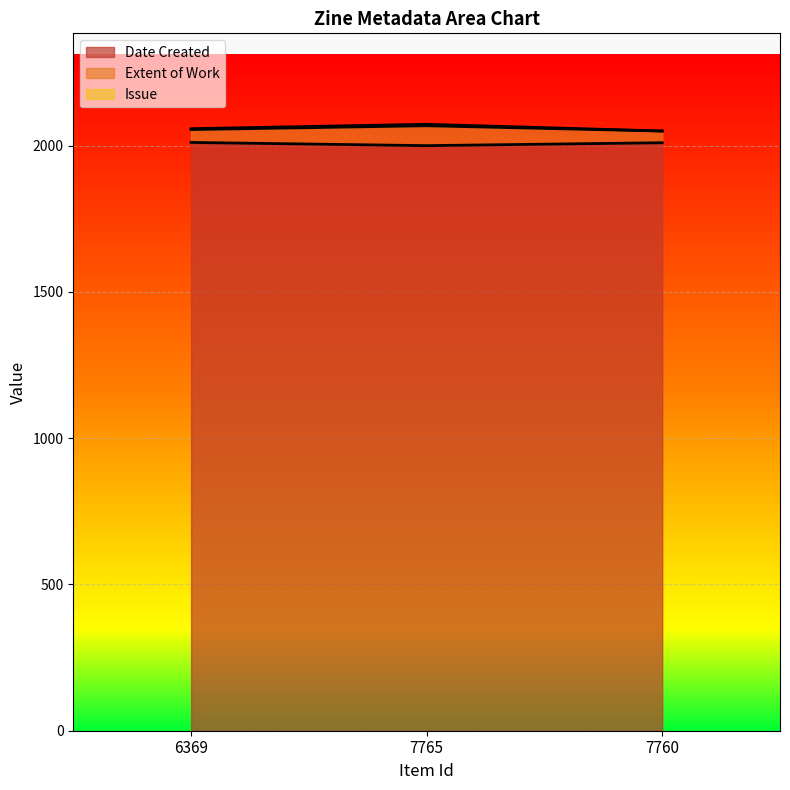

True or false: Date Created has a value of 2011 at 6369.

True